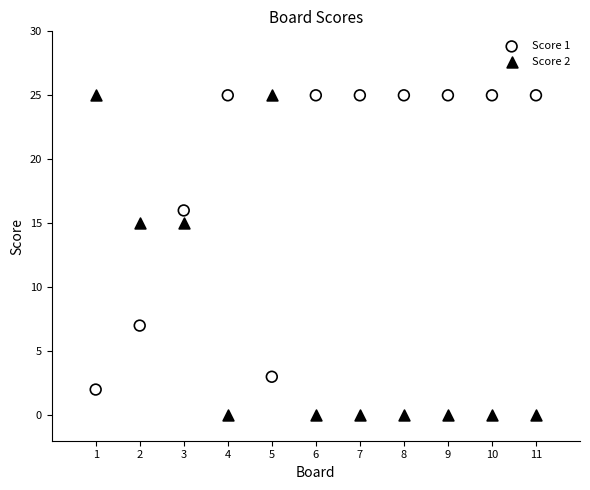

What is the X range (max minus min) for the scatter plot?

10